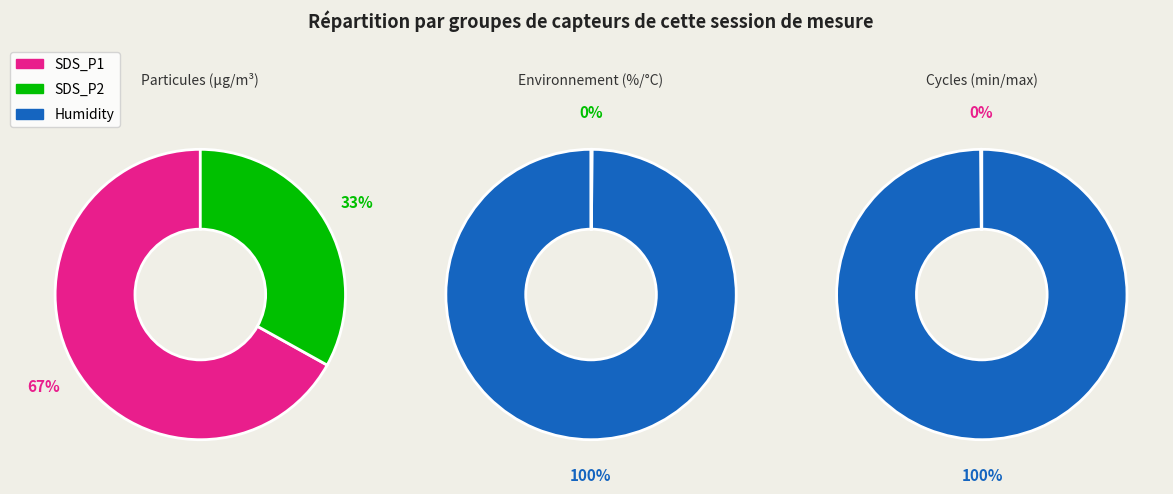

Which slice represents more than half of the pie?

Humidity